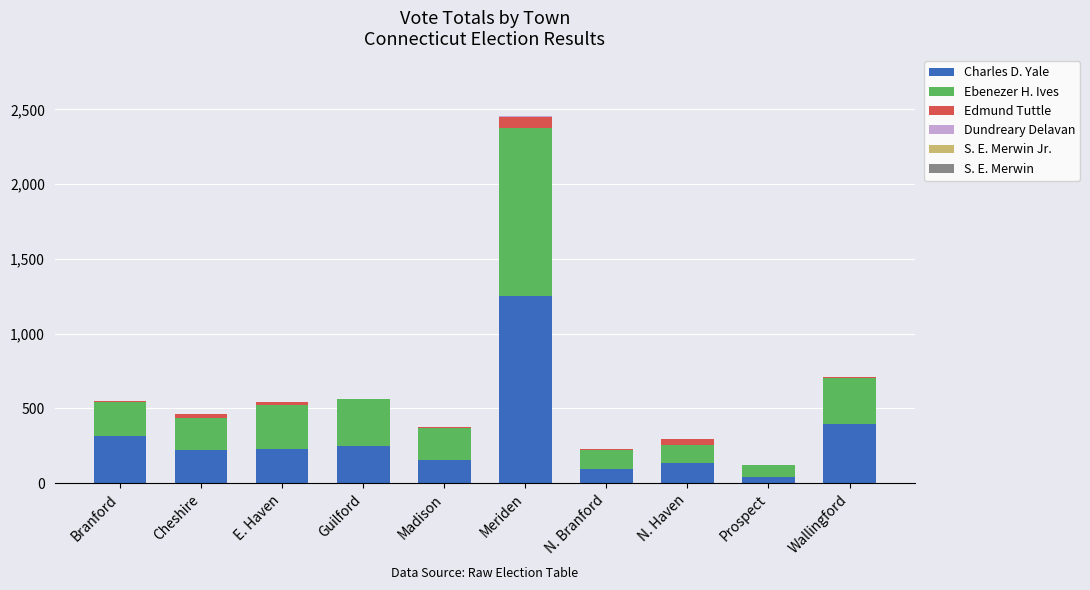

True or false: Charles D. Yale has a value of 166 at Wallingford.

False